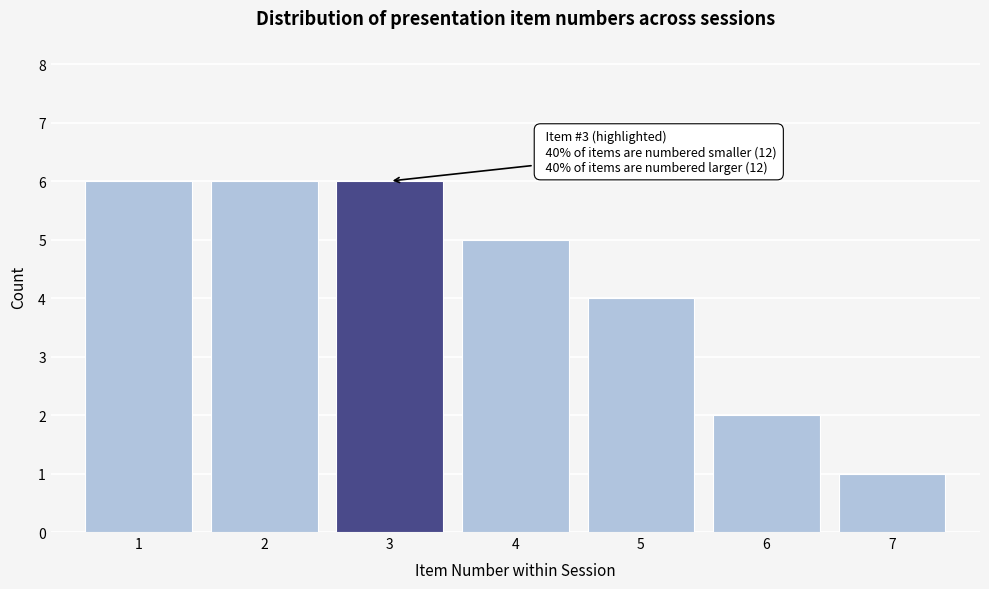

Reading left to right, transcribe all the data shown in this chart.

1=6	2=6	3=6	4=5	5=4	6=2	7=1